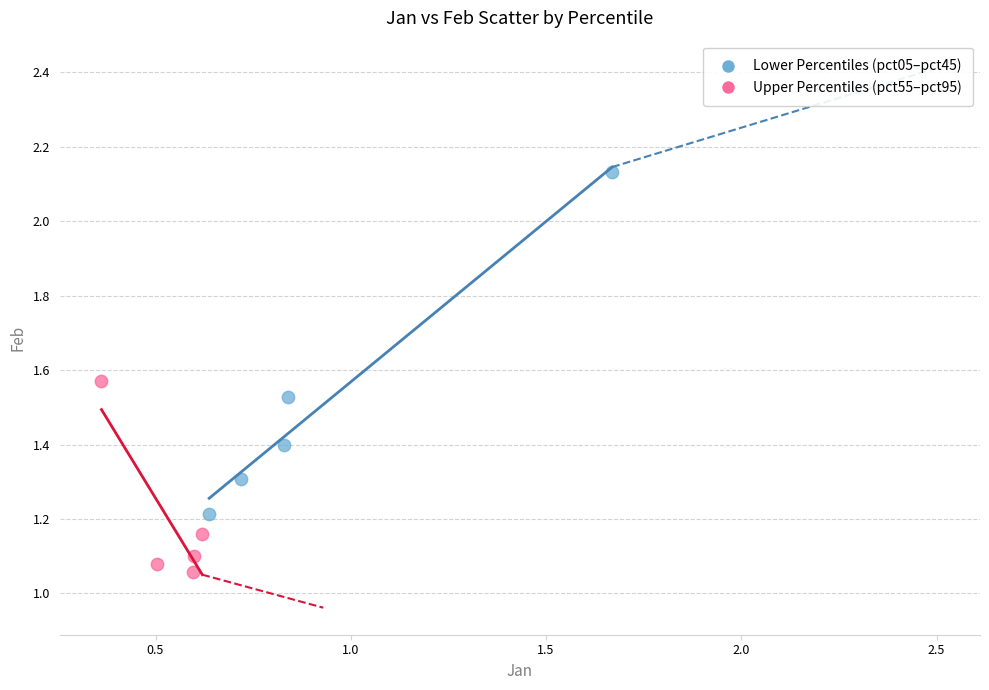

Which series has the largest Y range (max minus min)?

Lower Percentiles (pct05–pct45)